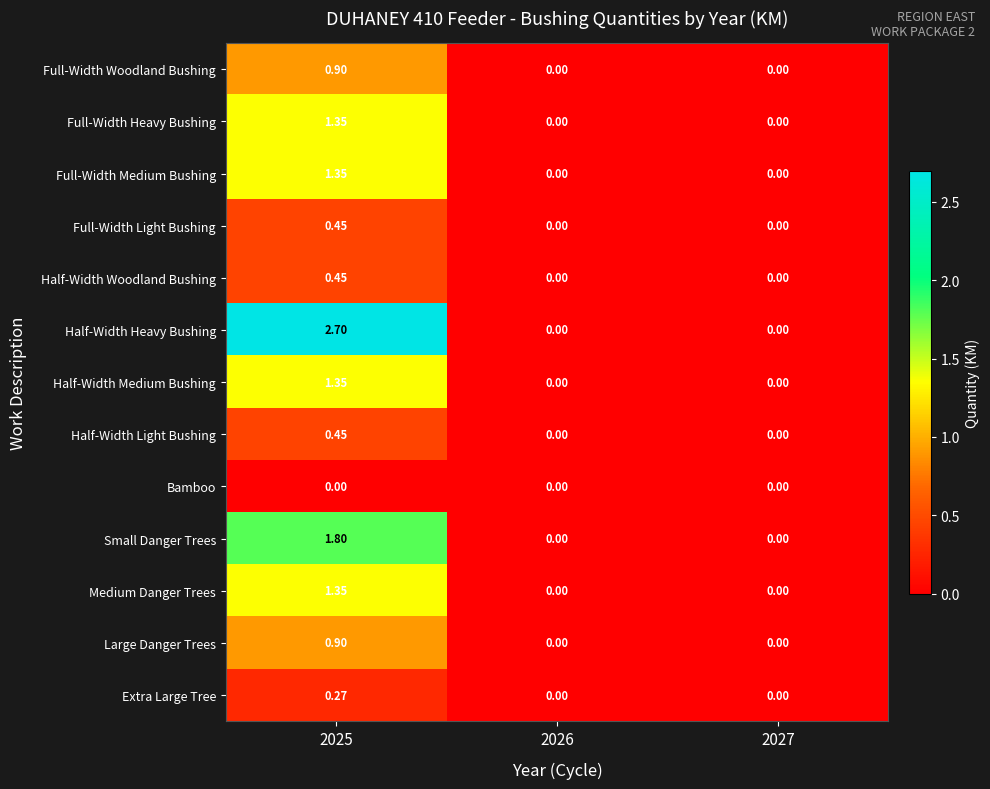

Which series has the largest range (max minus min)?

Half-Width Heavy Bushing